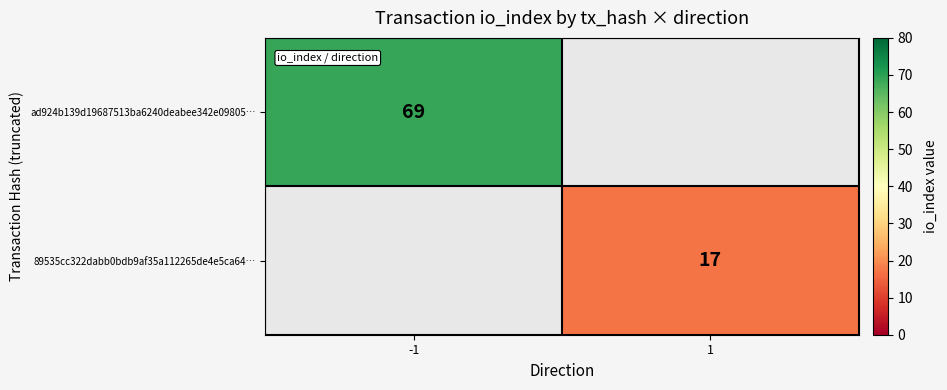

The value of 89535cc322dabb0bdb9af35a112265de4e5ca64… at 1 is 22. True or false?

False